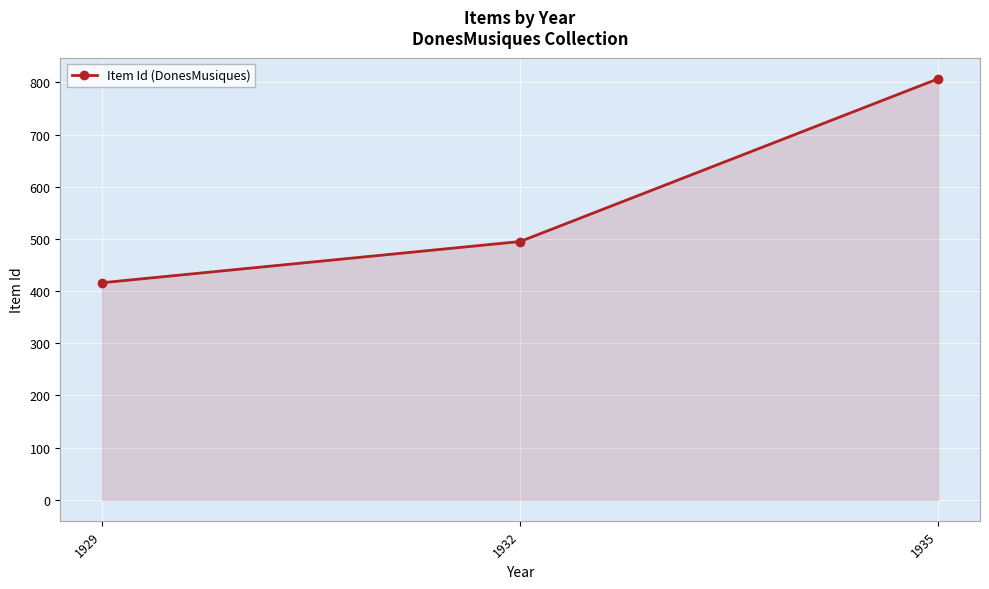

How many lines are shown in the chart?

1